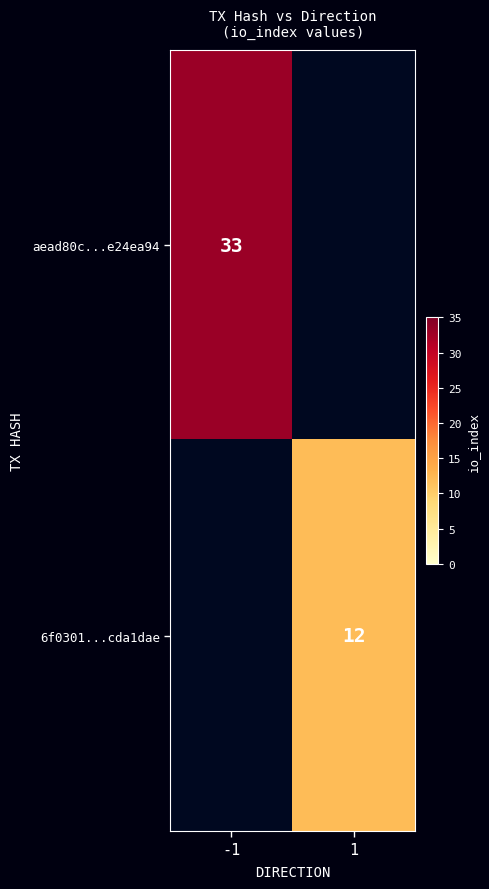

The 6f0301...cda1dae series shows 21 at 1. True or false?

False